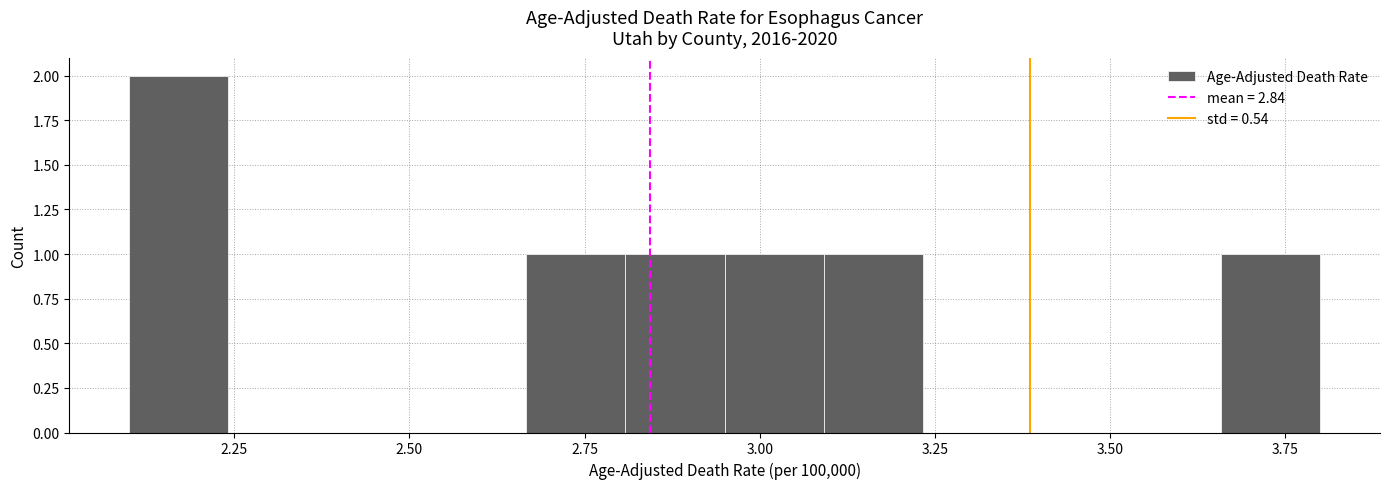

Read against the x-axis, roughly where is the centre of the tallest bar?

2.15